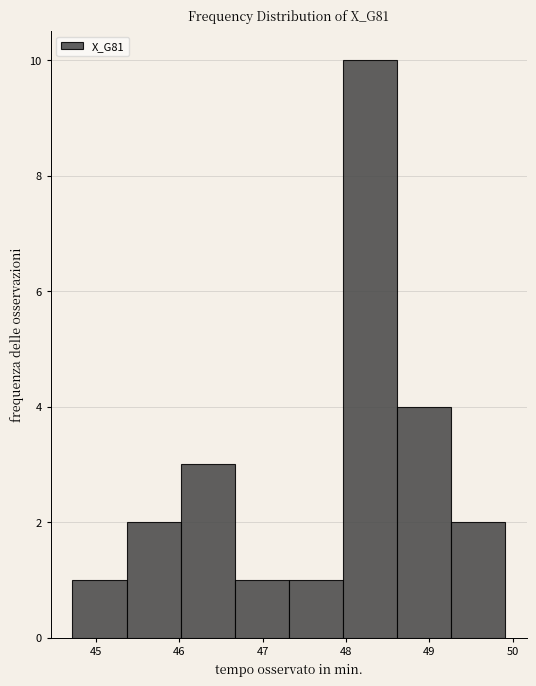

Reading left to right, list every bar in this chart as the range it spans on the x-axis followed by its height. Neither the bar edges nor the heights are printed on the chart, so give them approximately, as read against the axes.

44.7 to 45.4: 1
45.4 to 46.0: 2
46.0 to 46.7: 3
46.7 to 47.3: 1
47.3 to 48.0: 1
48.0 to 48.6: 10
48.6 to 49.3: 4
49.3 to 49.9: 2